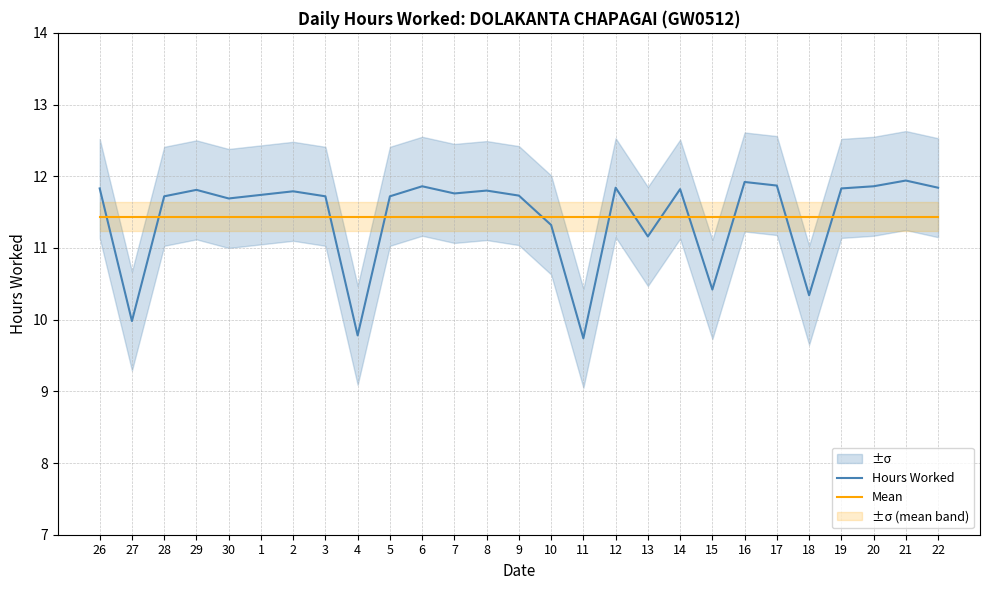

Which series has the largest total across all categories?

Hours Worked